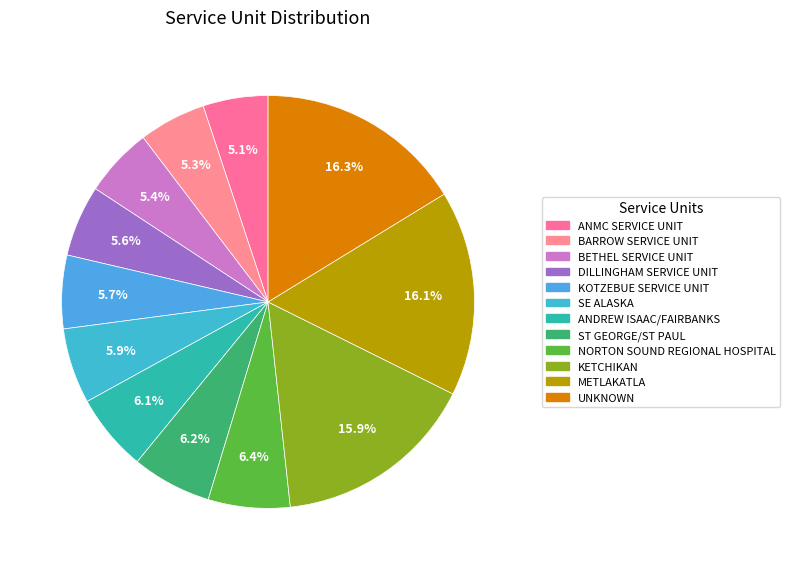

Does ANDREW ISAAC/FAIRBANKS represent more than half of the total?

No